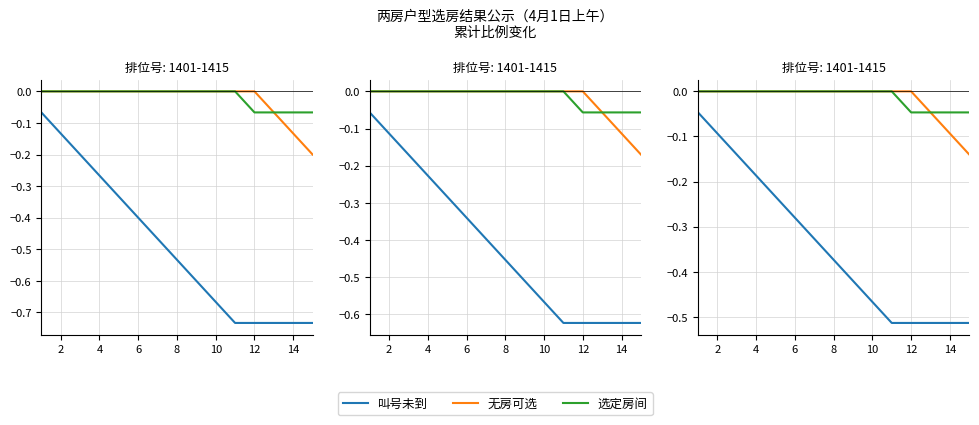

What are all the series names shown in the legend?

叫号未到, 无房可选, 选定房间